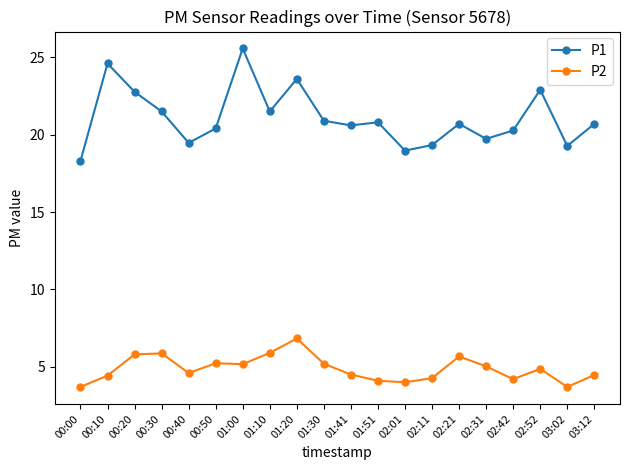

What is the approximate value of P1 at 00:40?

19.5